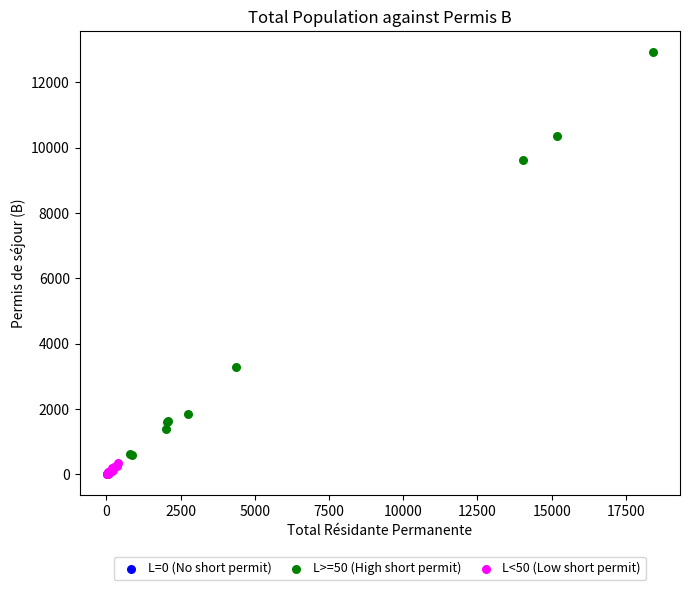

Which series contains the highest Y value?

L>=50 (High short permit)